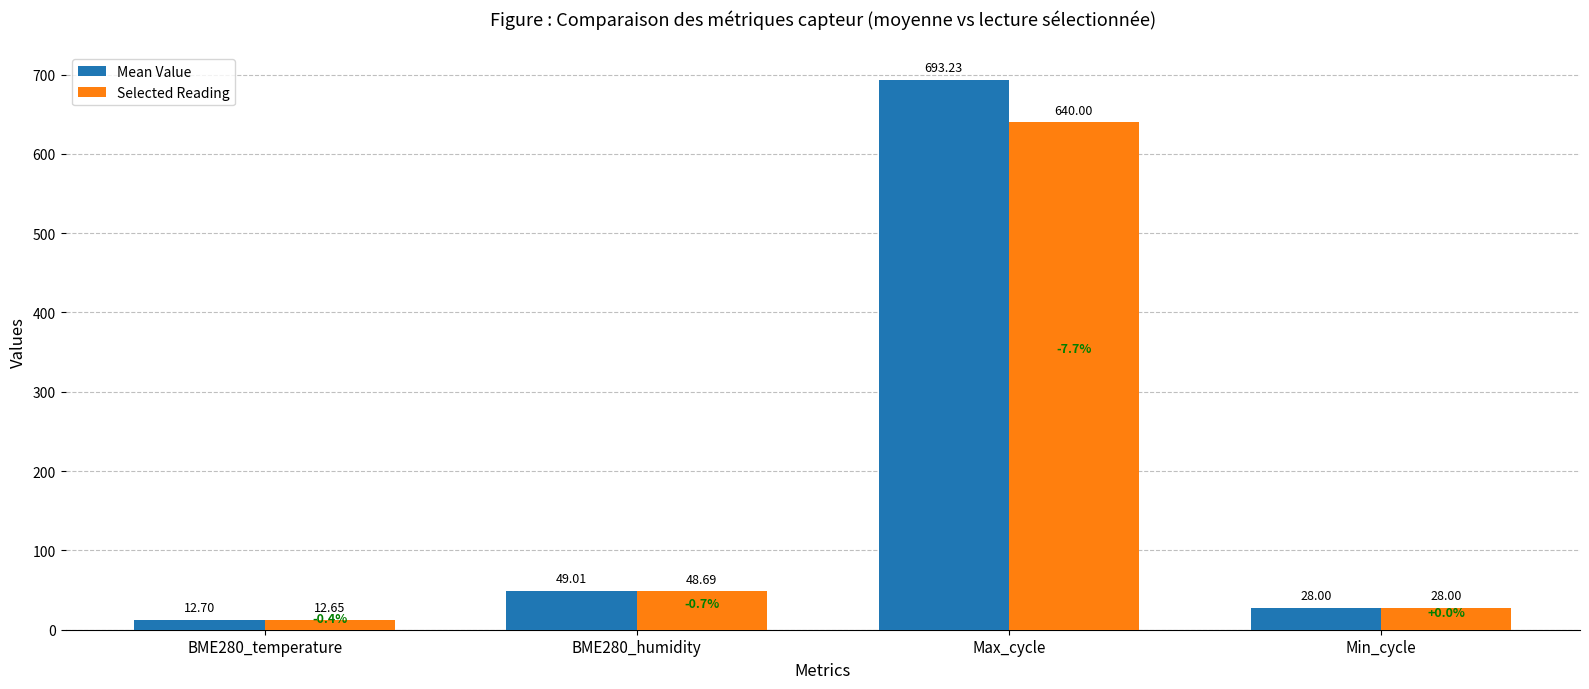

What position from the left is Max_cycle?

3